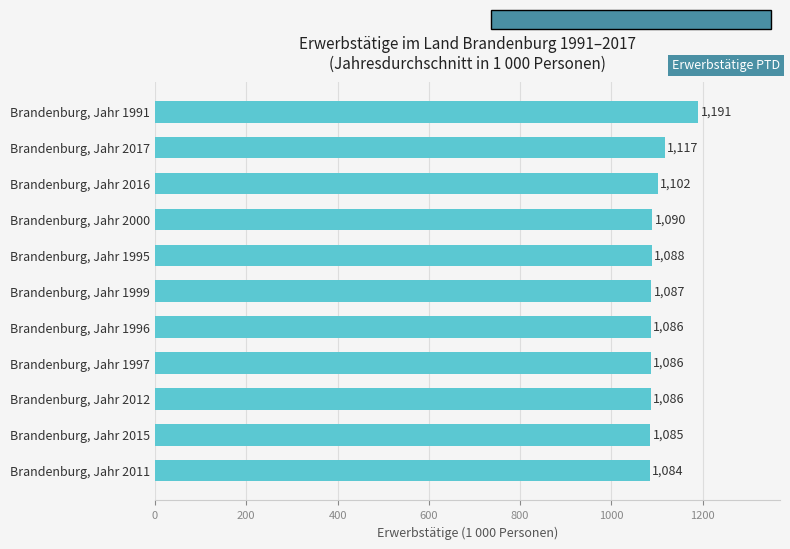

Between Brandenburg, Jahr 1991 and Brandenburg, Jahr 2015, which is larger?

Brandenburg, Jahr 1991